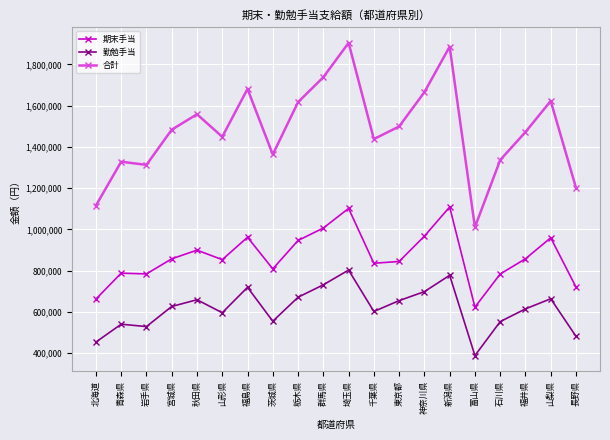

What is the maximum value shown in the chart?

1904600